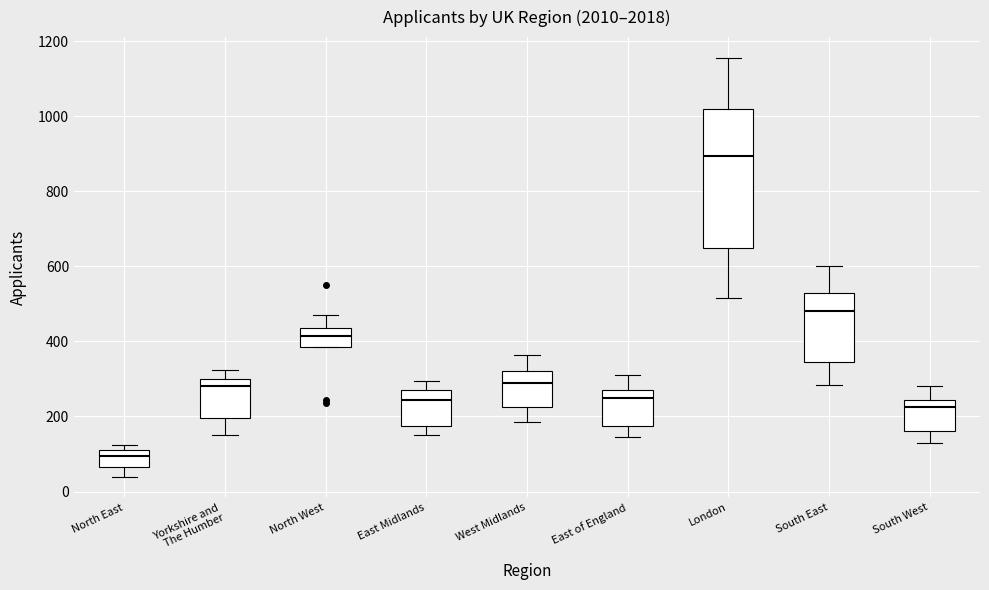

Which box is the tallest, from its lower edge to its upper edge?

London